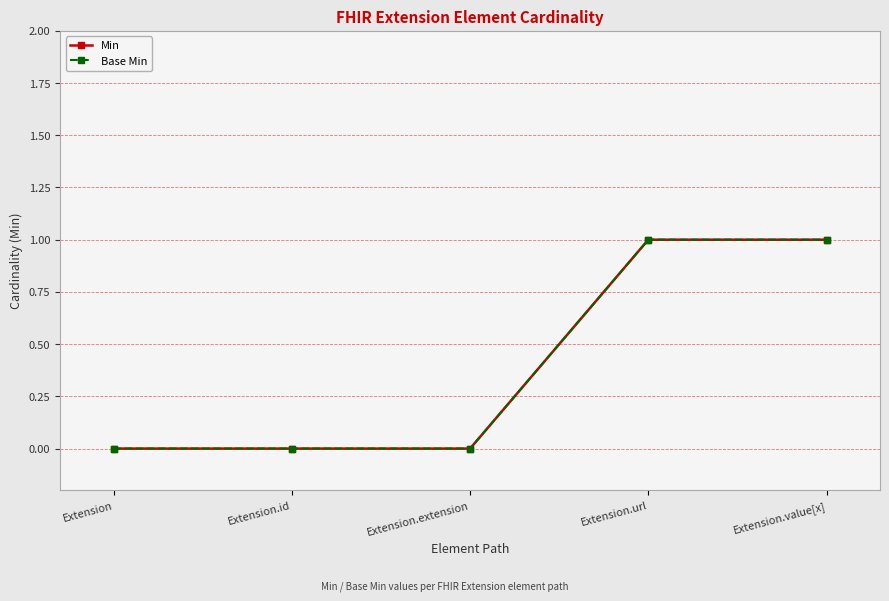

How many Base Min values are between 0 and 1?

5